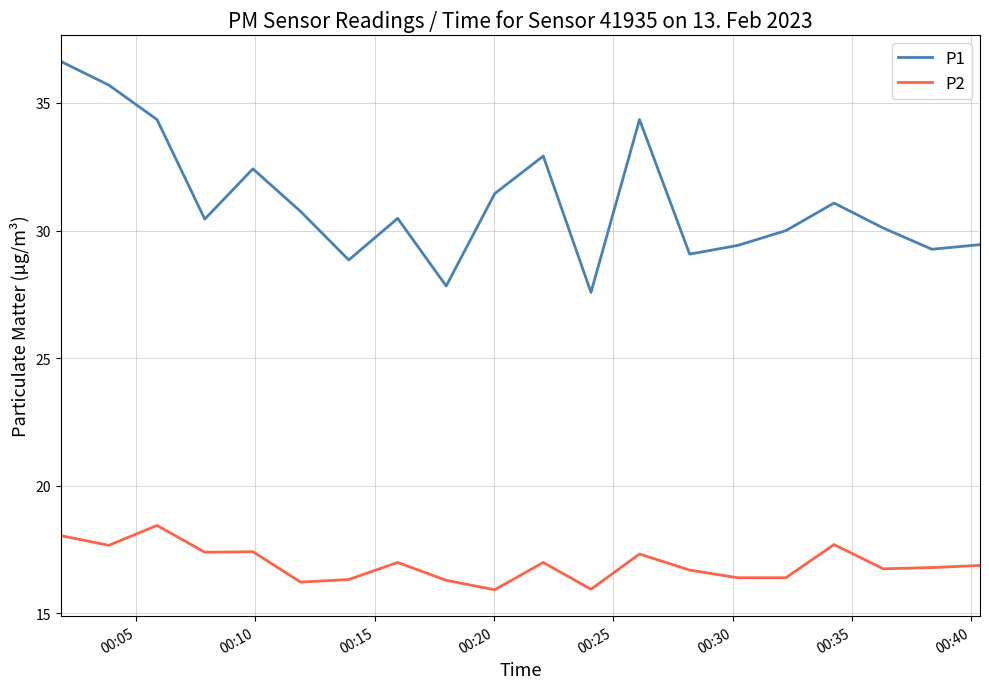

List the series in order of their overall mean, highest first.

P1, P2